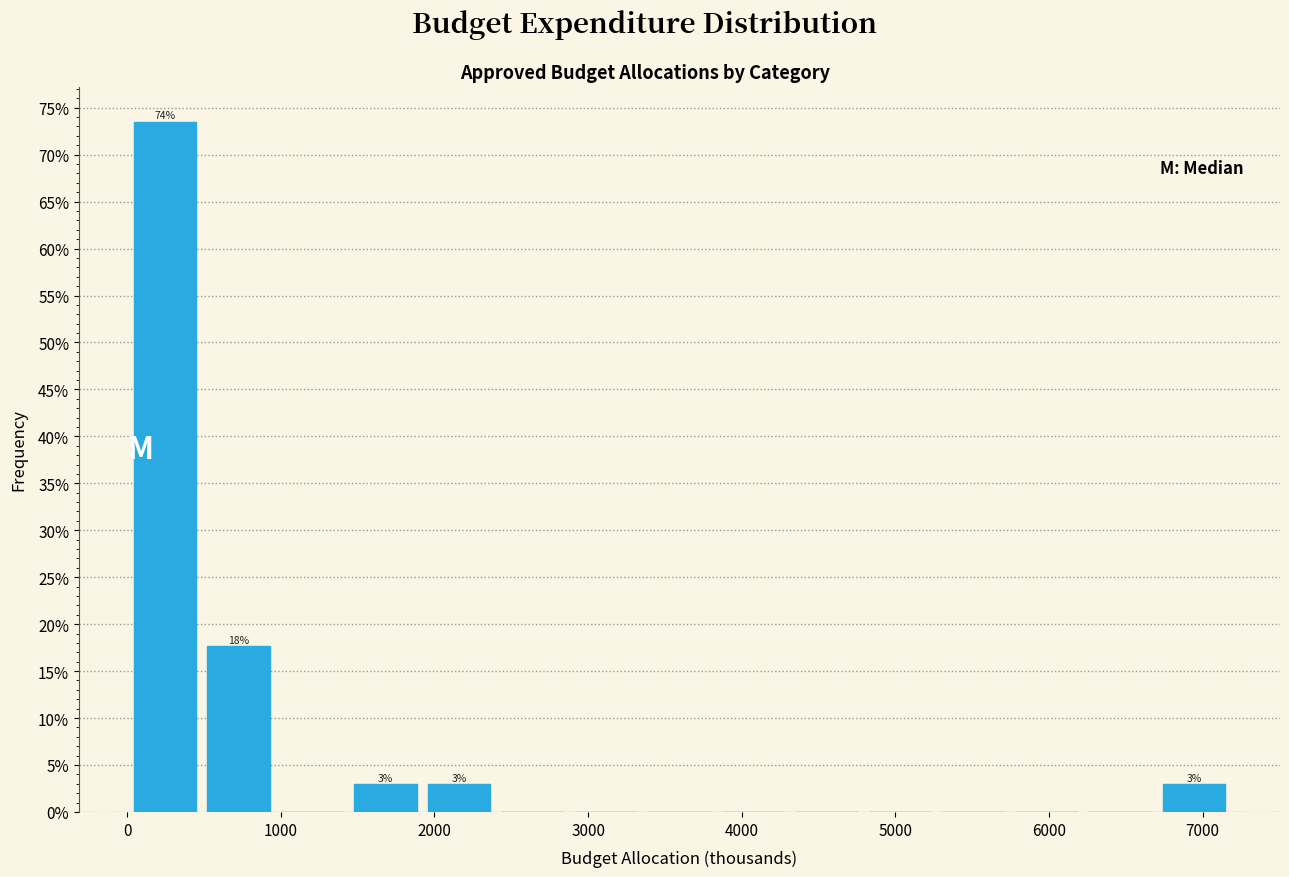

Over which range of the x-axis is the bar tallest?

0 to 500